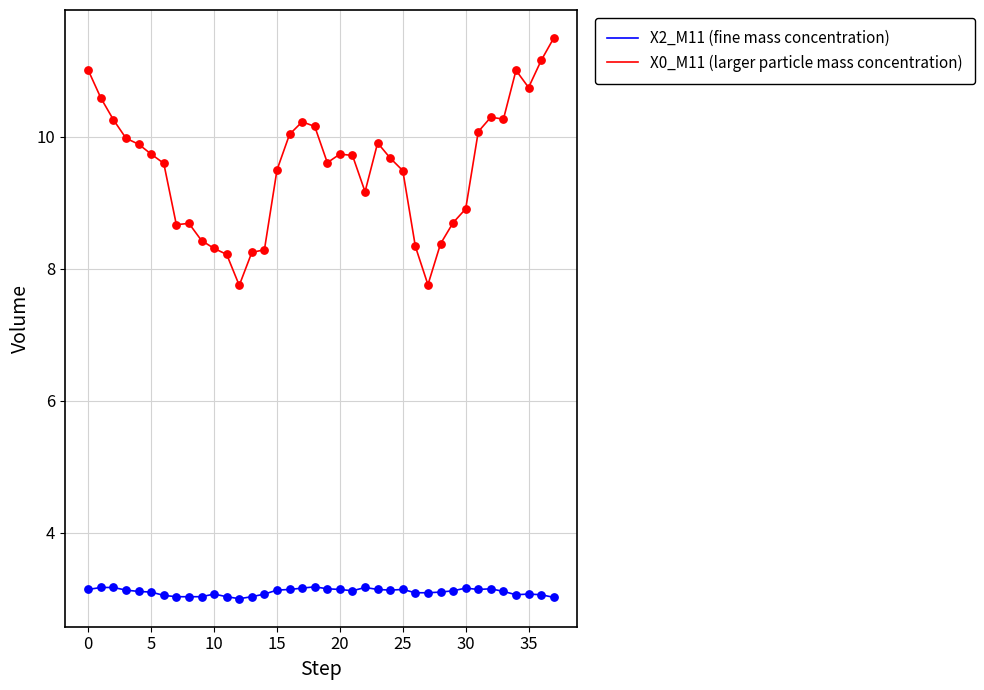

Which series has the largest total across all categories?

X0_M11 (larger particle mass concentration)